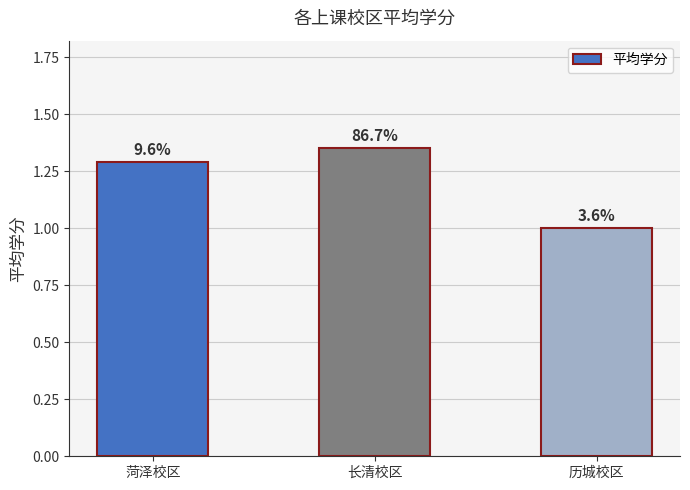

What is the label of the 3rd bar from the left?

历城校区